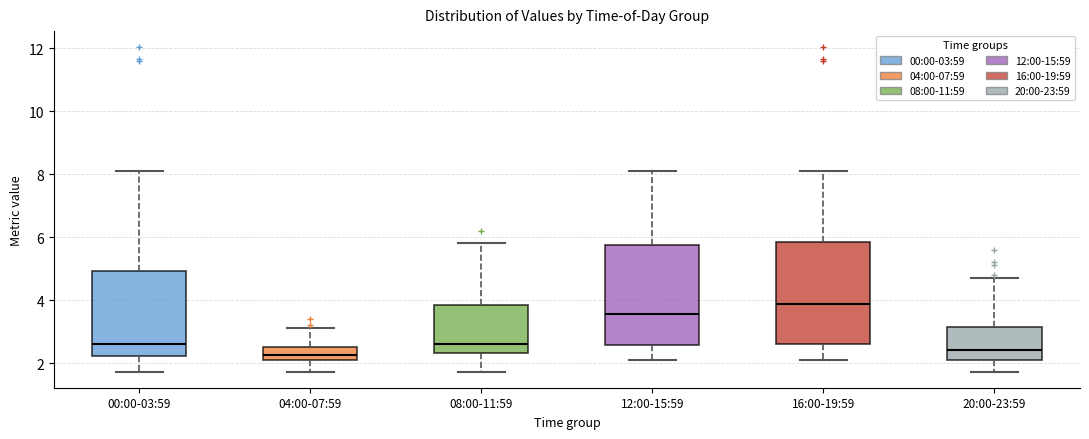

Where does the lower whisker of the box for 08:00-11:59 end on the y-axis? The values are not printed on the chart, so give them approximately, as read against the axis.

1.8